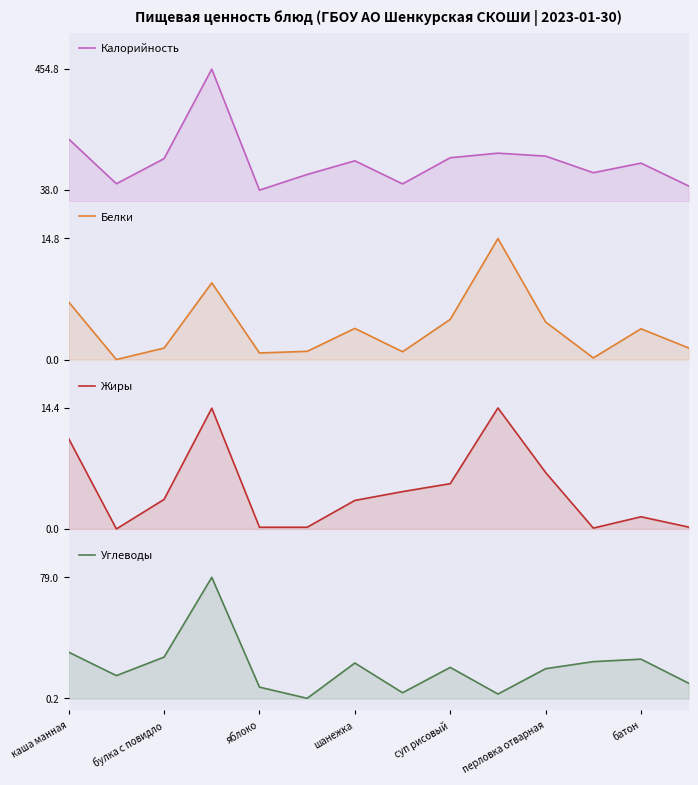

What are all the series names shown in the legend?

Калорийность, Белки, Жиры, Углеводы